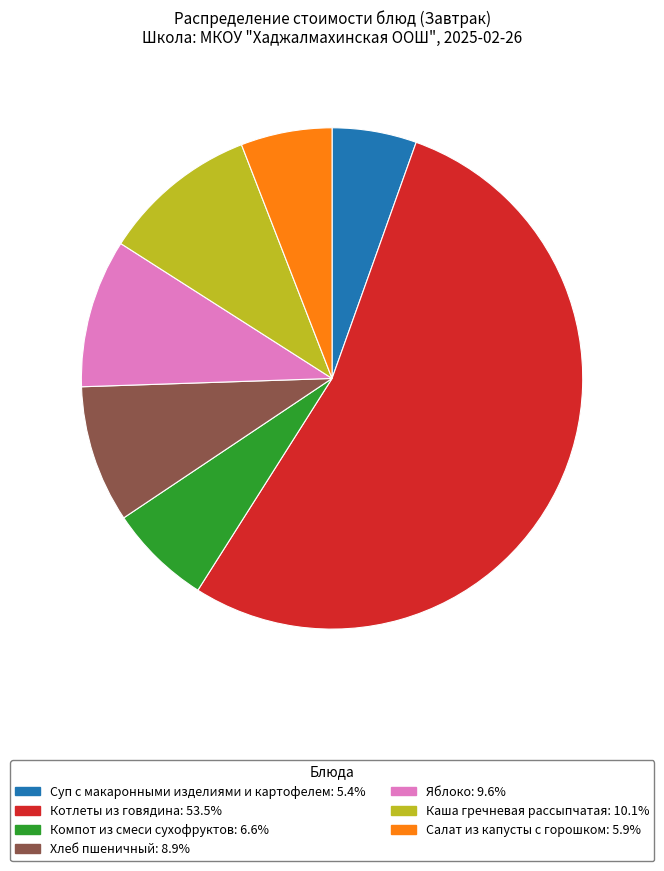

The Хлеб пшеничный slice represents 23% of the pie. True or false?

False